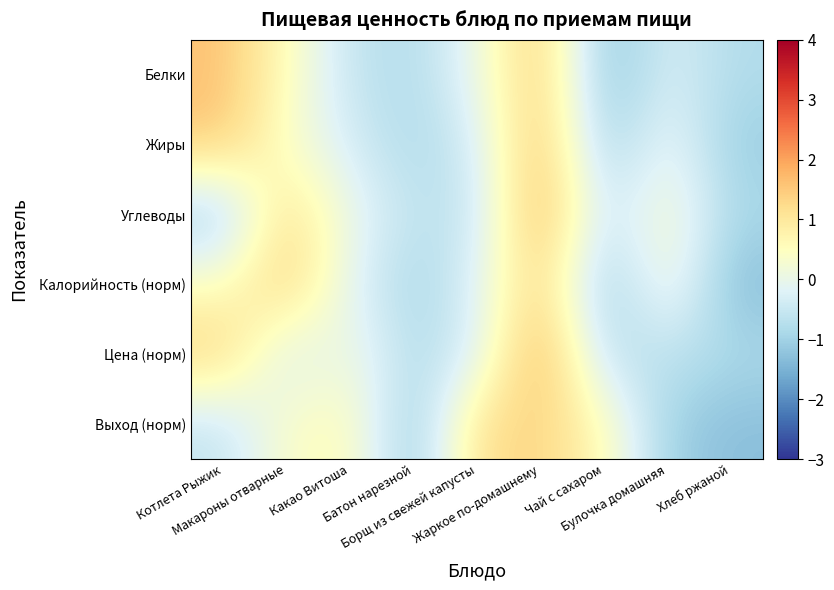

At how many categories does at least one series exceed 1?

4